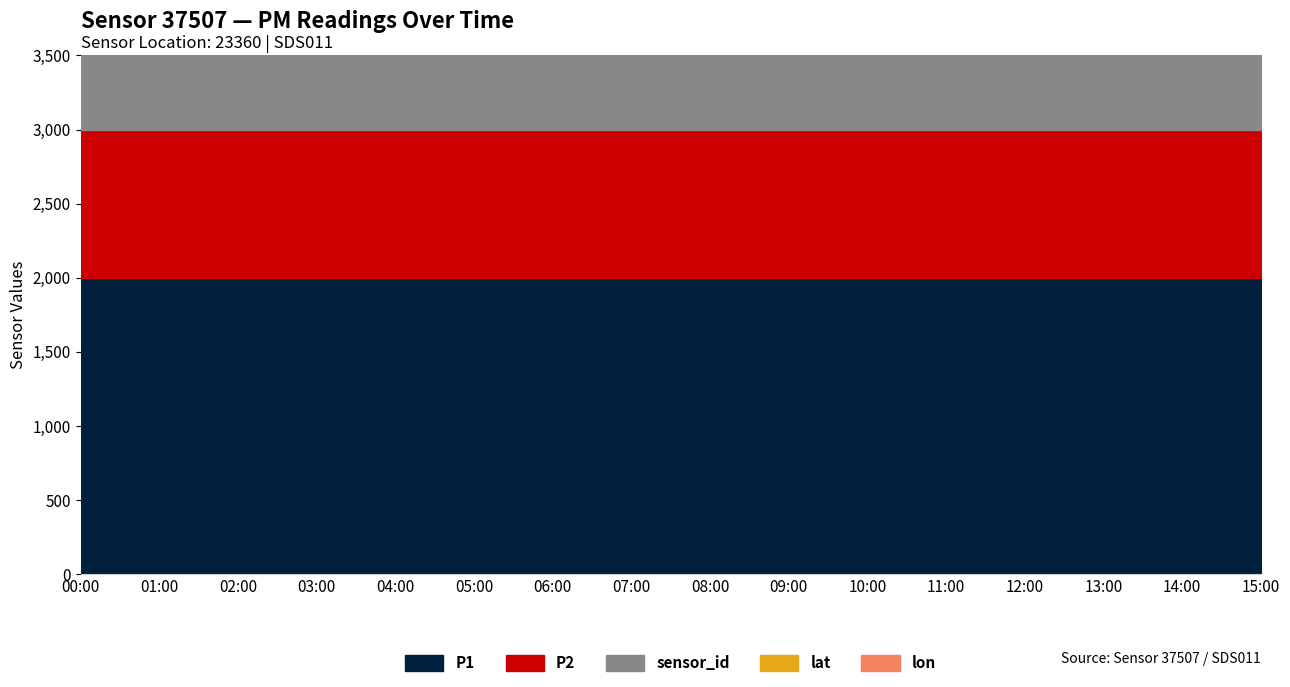

What is the label of the 11th point from the right?

05:00